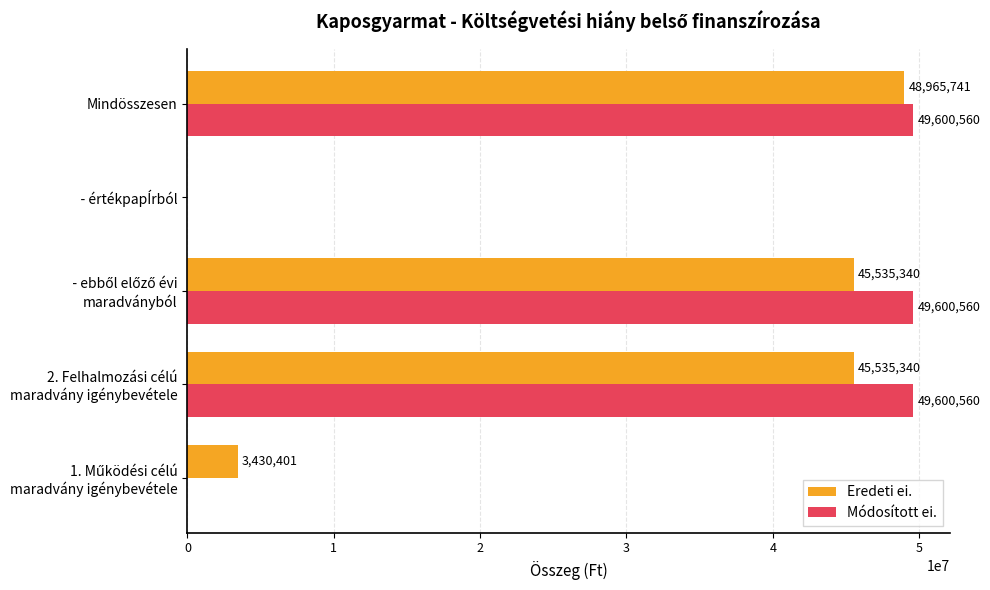

The Módosított ei. series shows 49600560 at Mindösszesen. True or false?

True